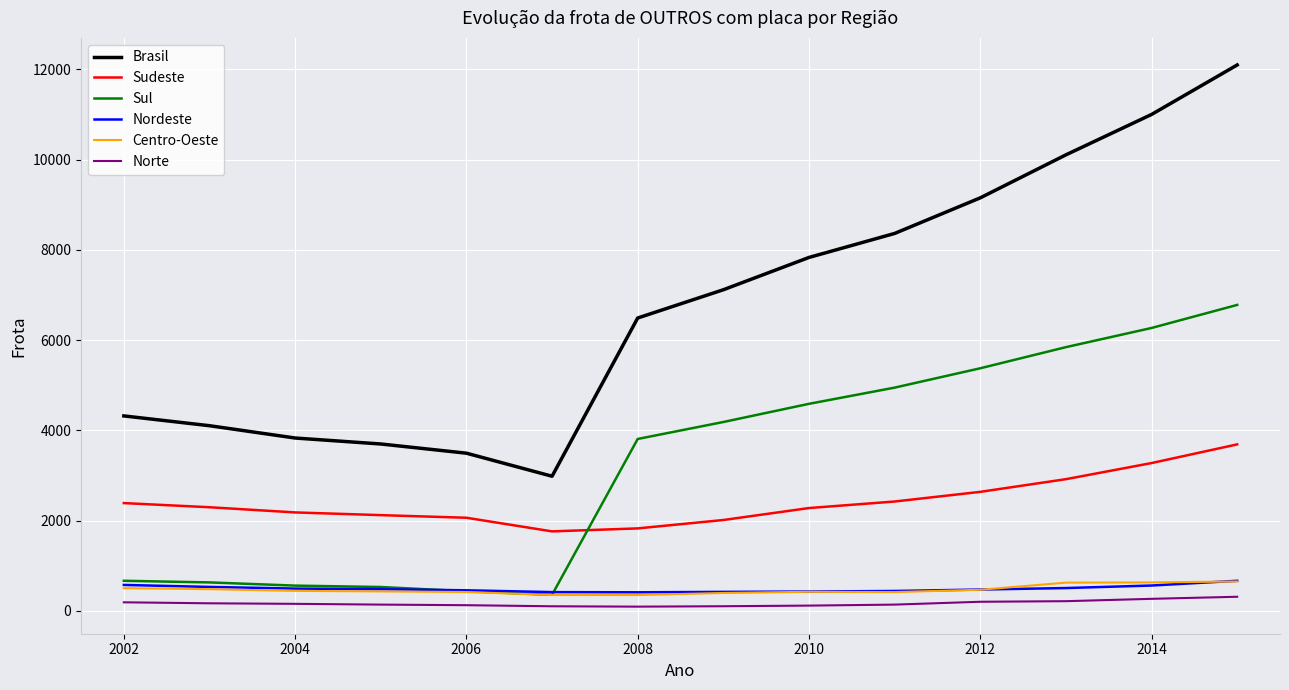

What are all the series names shown in the legend?

Brasil, Sudeste, Sul, Nordeste, Centro-Oeste, Norte